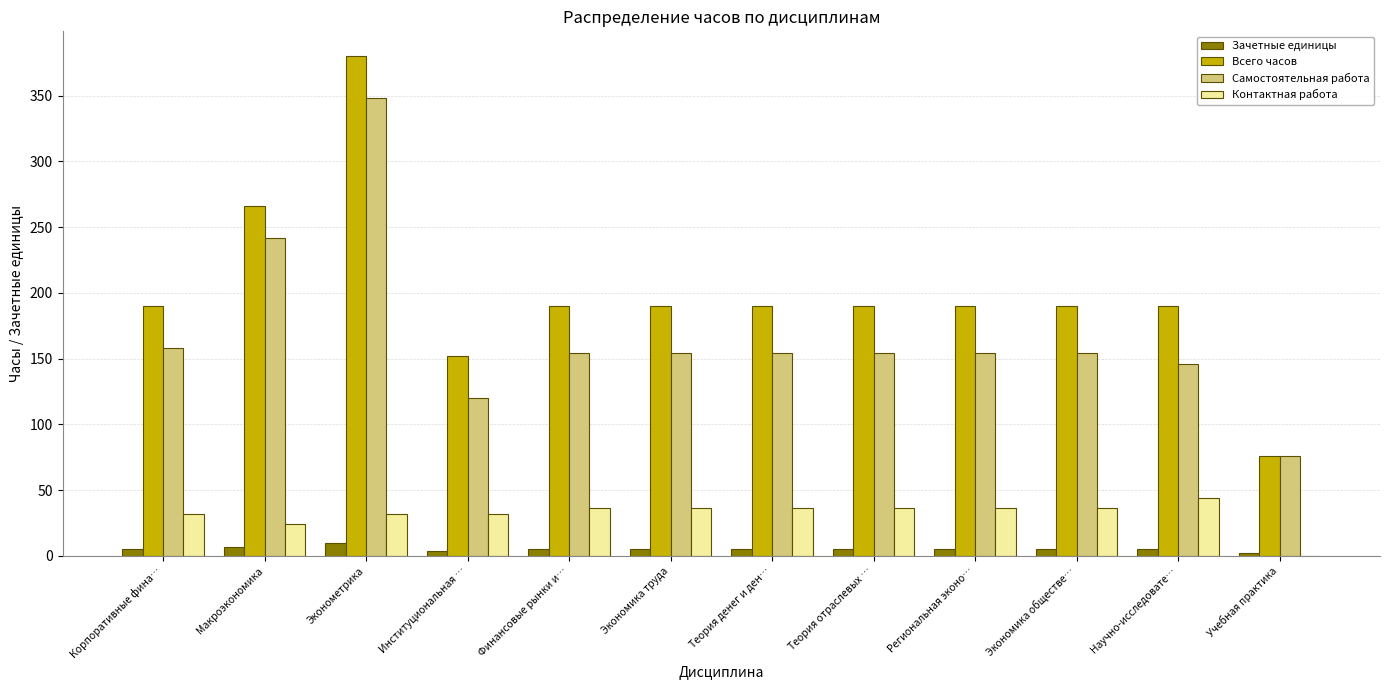

Which category has the highest value across all series?

Эконометрика